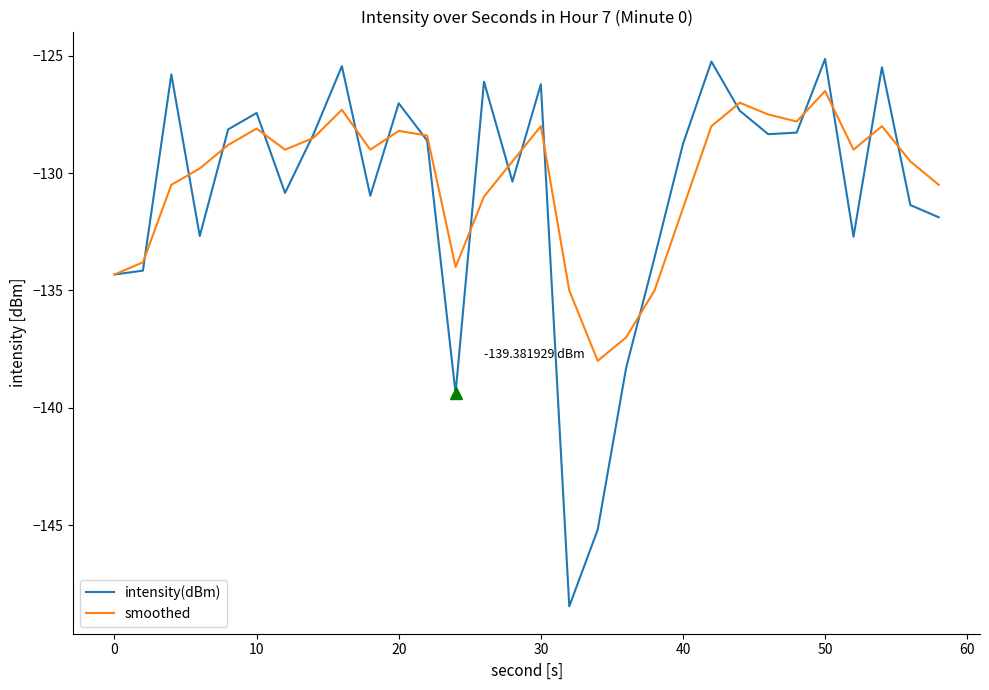

Which series has the widest spread of values?

intensity(dBm)